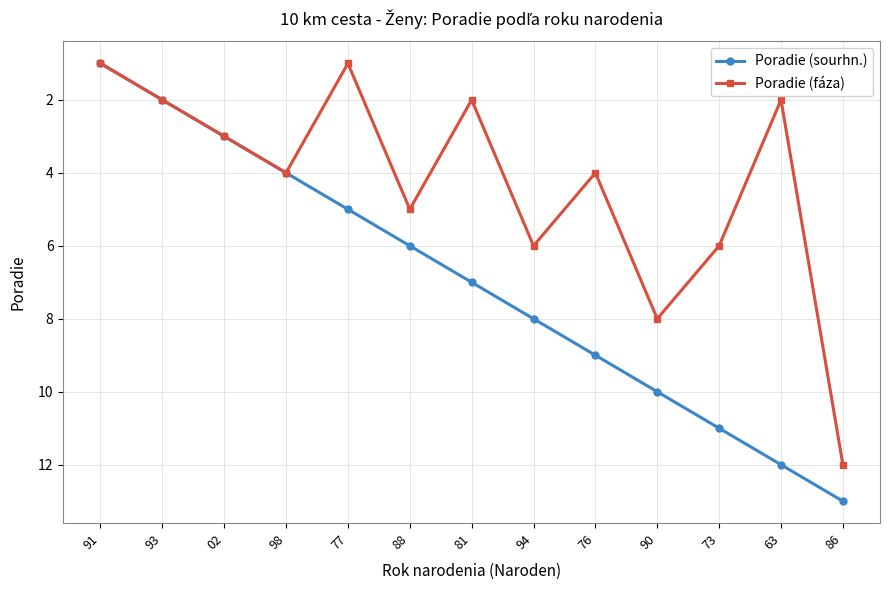

Which series has the widest spread of values?

Poradie (sourhn.)